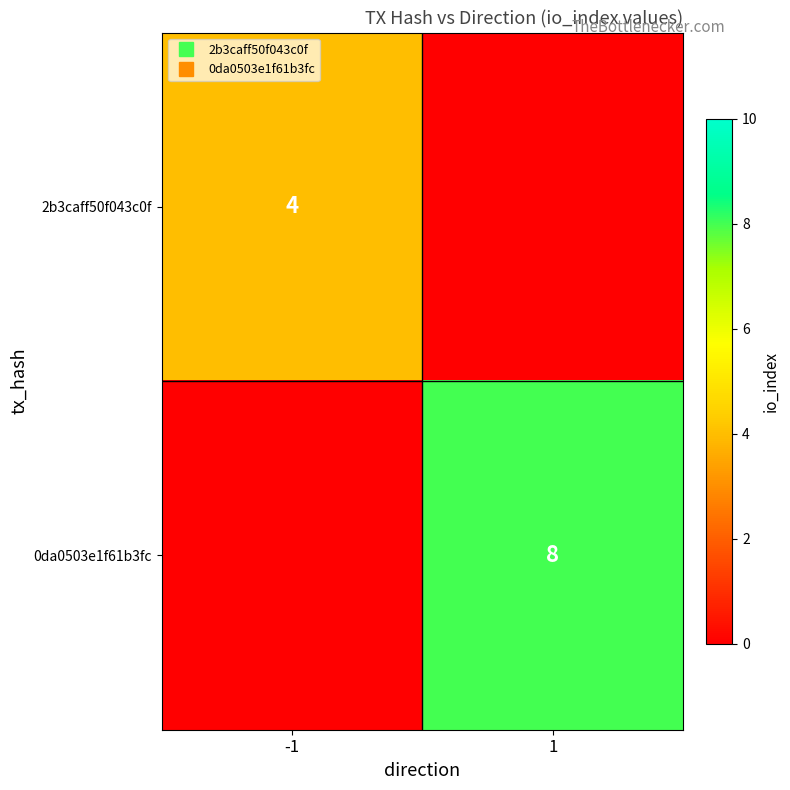

The value of 2b3caff50f043c0f at -1 is 4. True or false?

True